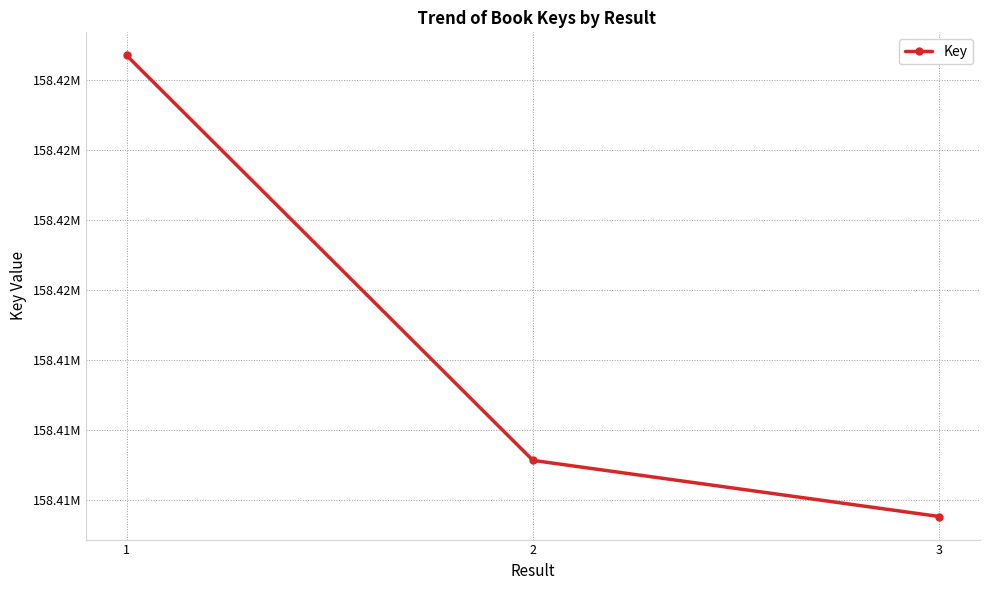

Does the chart have visible grid lines?

Yes